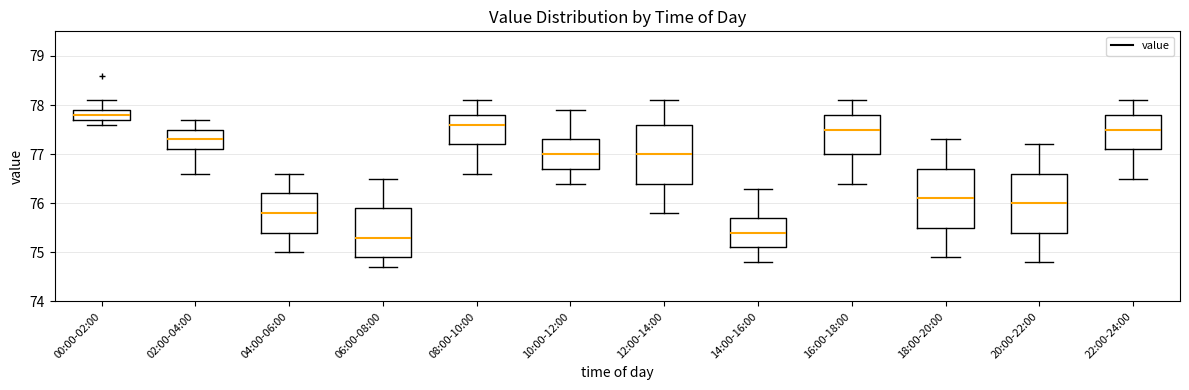

Where is the lower edge of the box for 06:00-08:00 on the y-axis? The values are not printed on the chart, so give them approximately, as read against the axis.

74.9